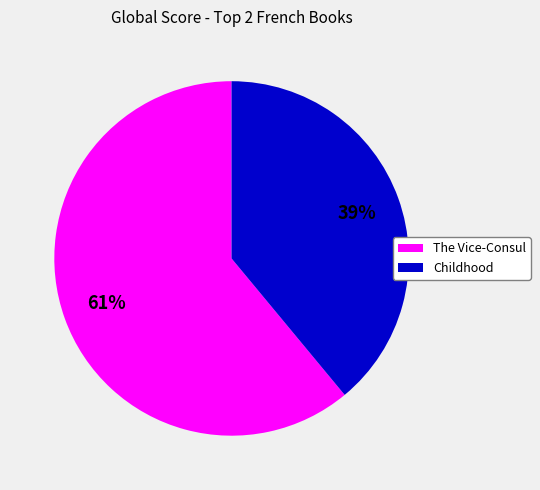

How many segments does this pie chart have?

2